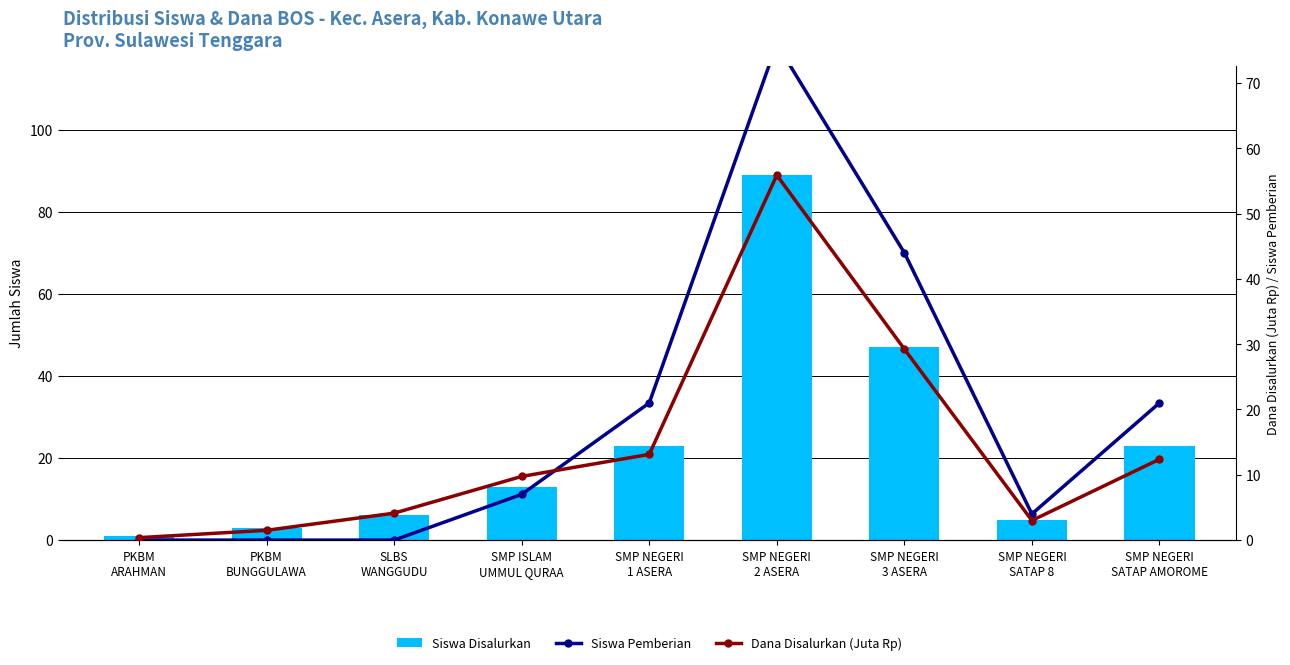

What is the difference between the second highest and second lowest values in the Dana Disalurkan (Juta Rp) series?

27.8